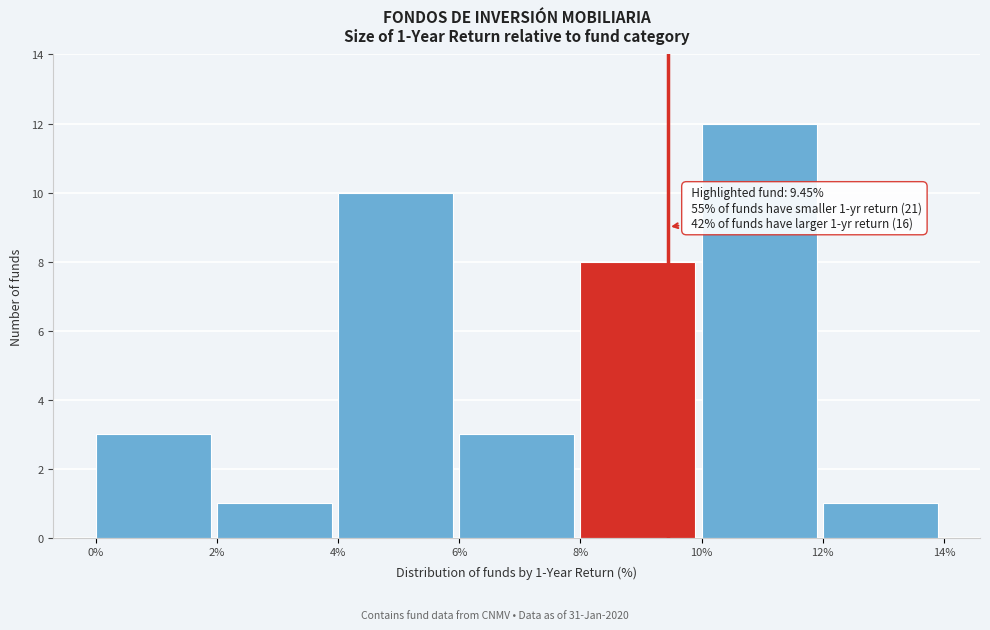

Which range on the x-axis has the tallest bar?

10% to 12%